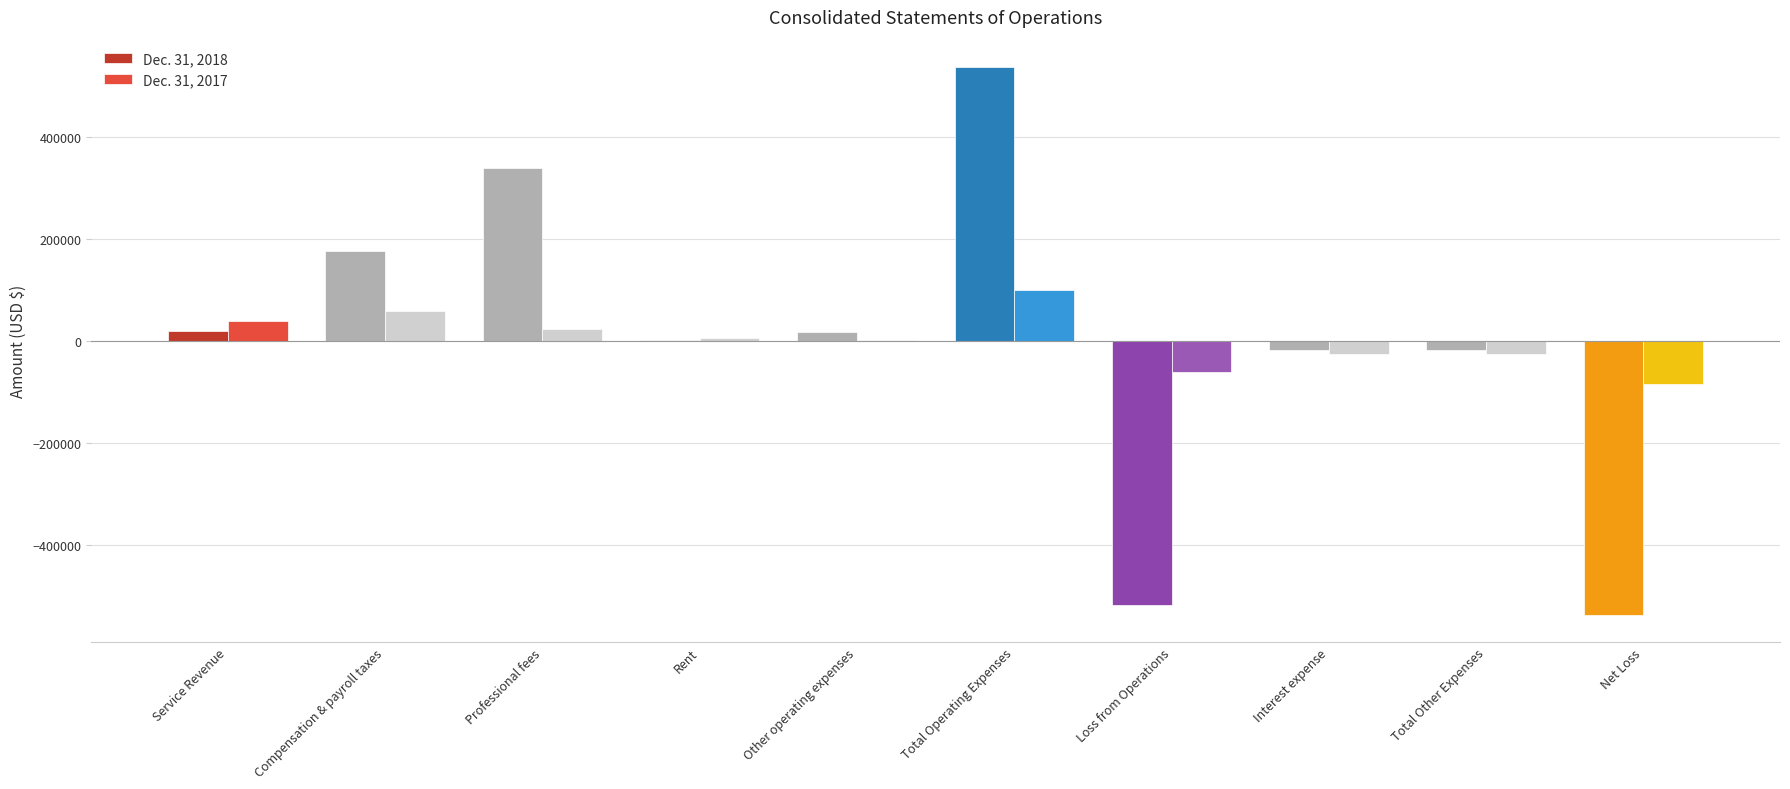

Is the value of Dec. 31, 2018 at Compensation & payroll taxes greater than the value of Dec. 31, 2017 at Loss from Operations?

Yes